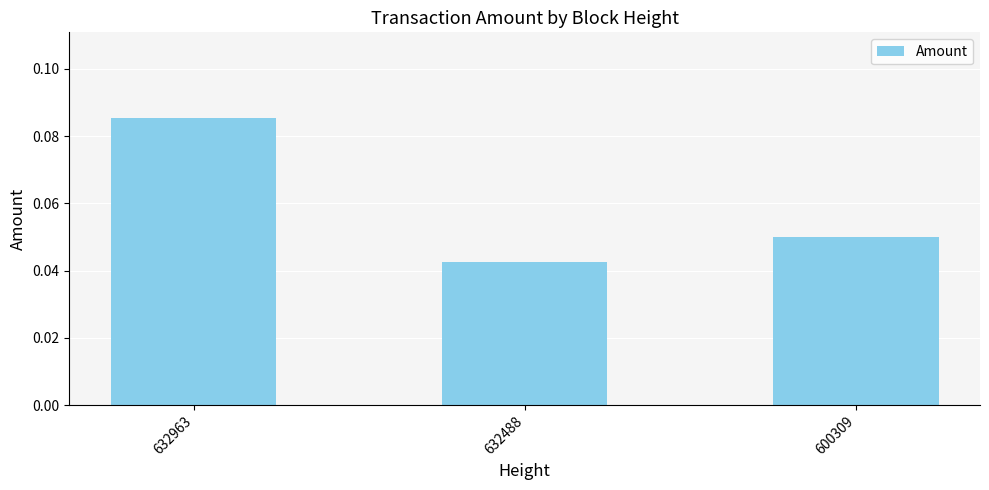

What is the sum of all values?

0.2